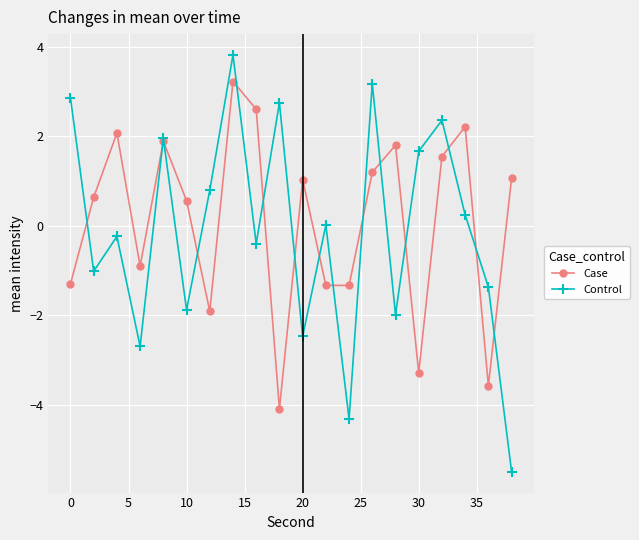

Does the chart display data point markers on the line(s)?

Yes